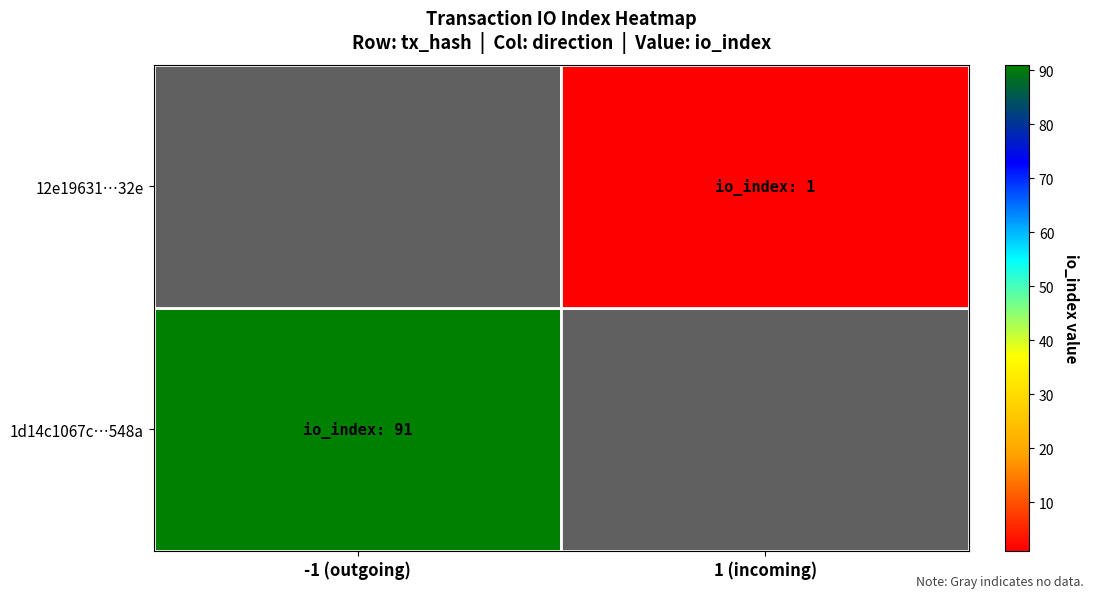

At which category does the chart reach its minimum across all series?

1 (incoming)